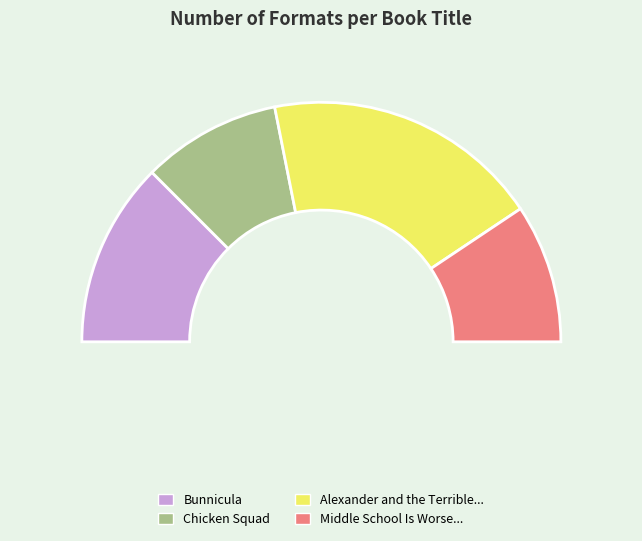

Count the number of slices in the pie.

4